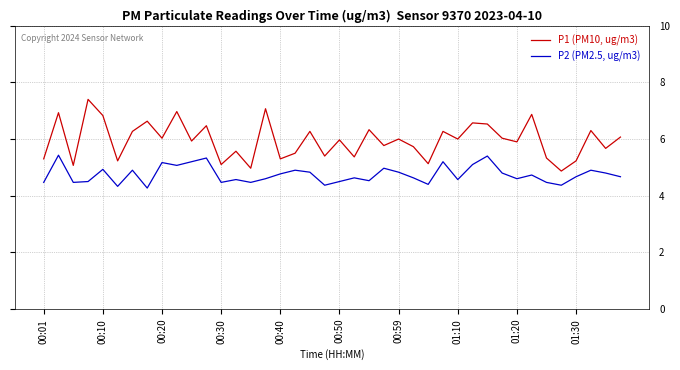

True or false: P2 (PM2.5, ug/m3) and P1 (PM10, ug/m3) cross at least once.

False